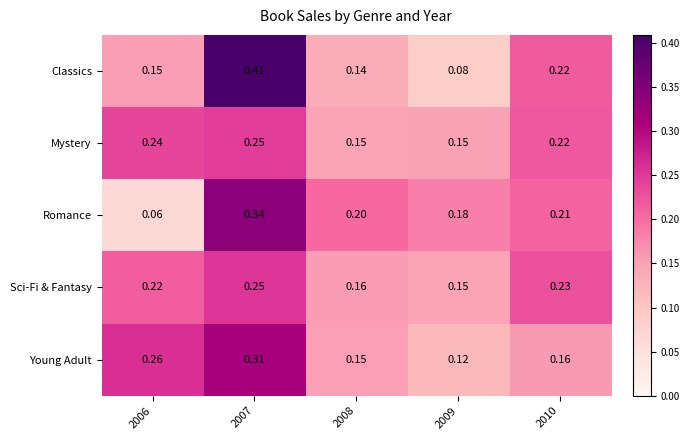

What is the spread (max minus min) of values at 2007?

0.2